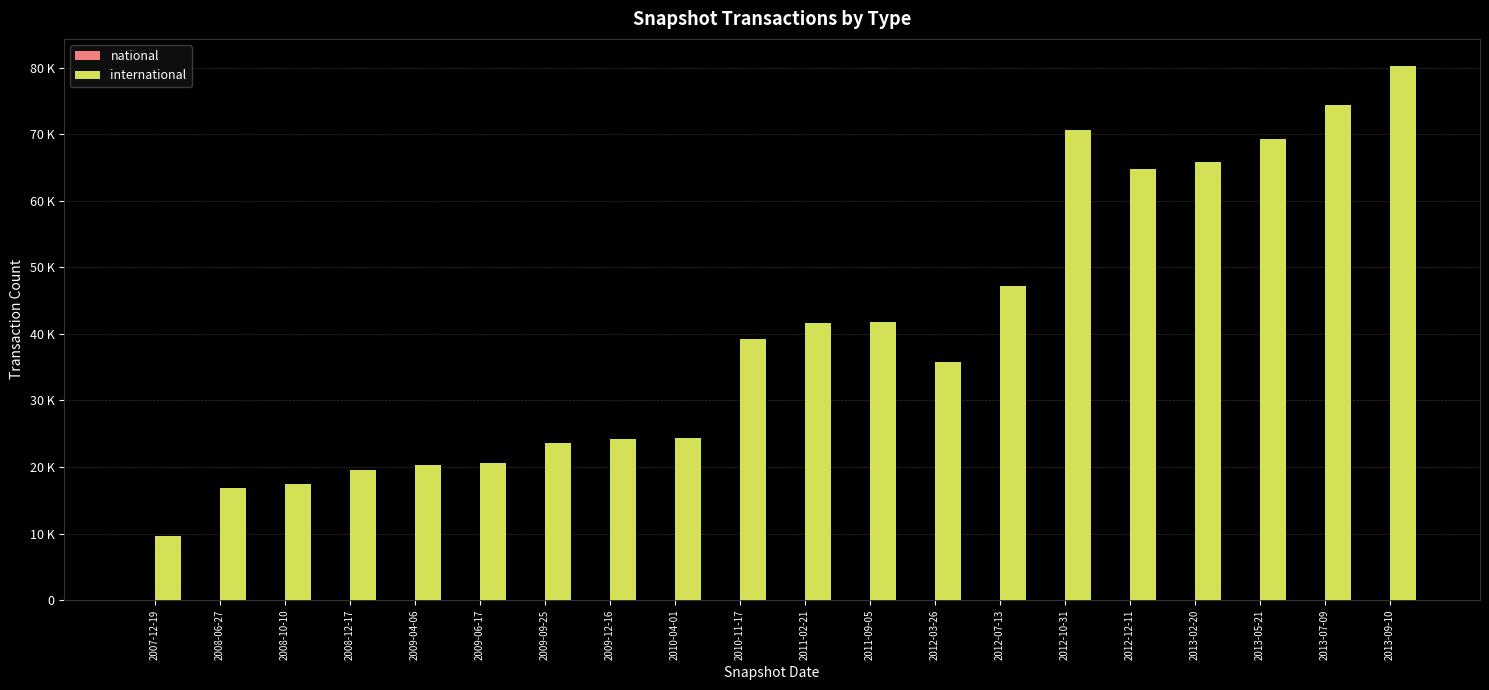

What is the label of the 17th bar from the right?

2008-12-17